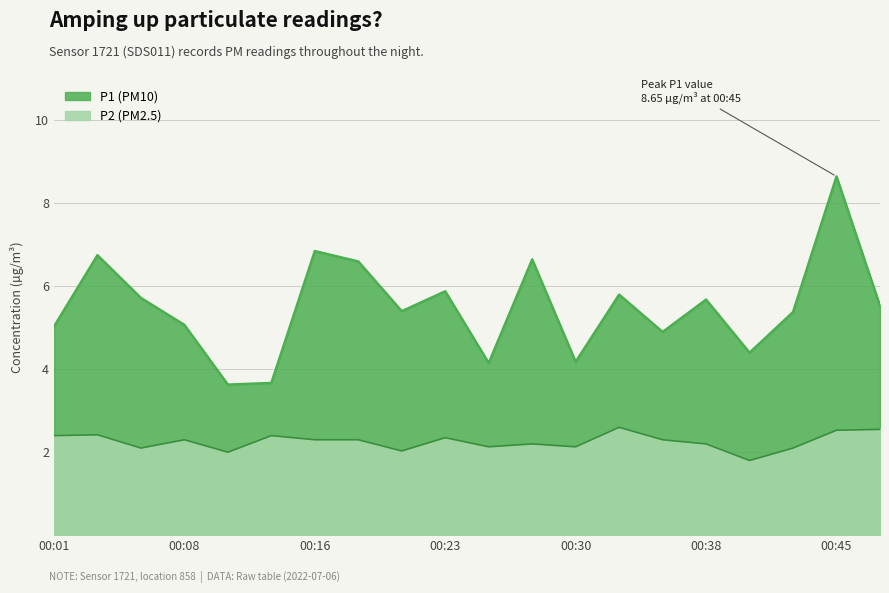

Where is P1 nearest to the value 6?

00:23